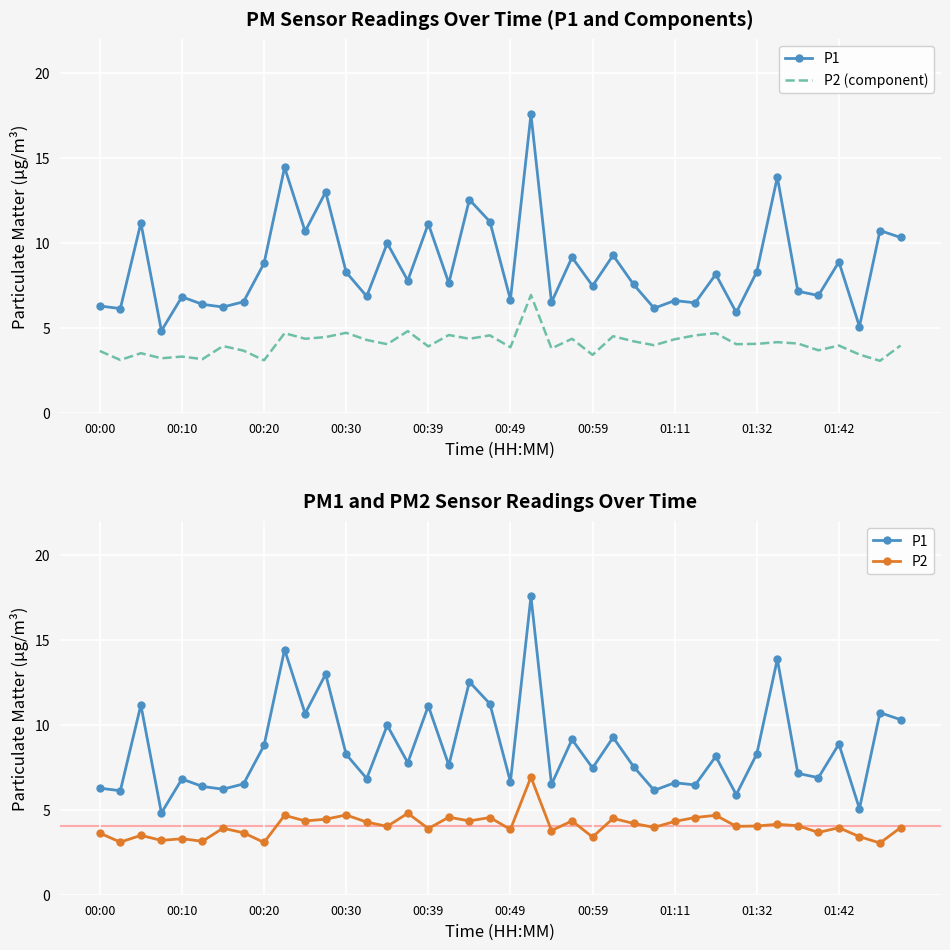

What is the sum of all P1 values?

345.4